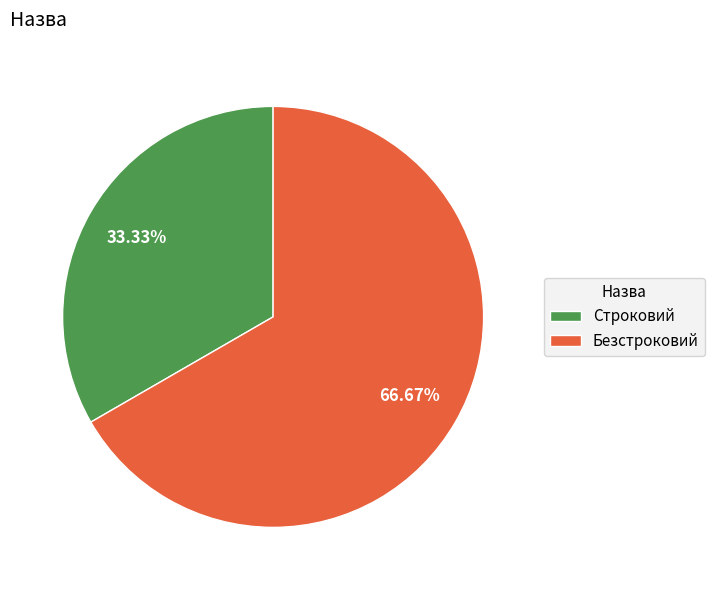

To the nearest percent, what portion does Строковий represent?

33%